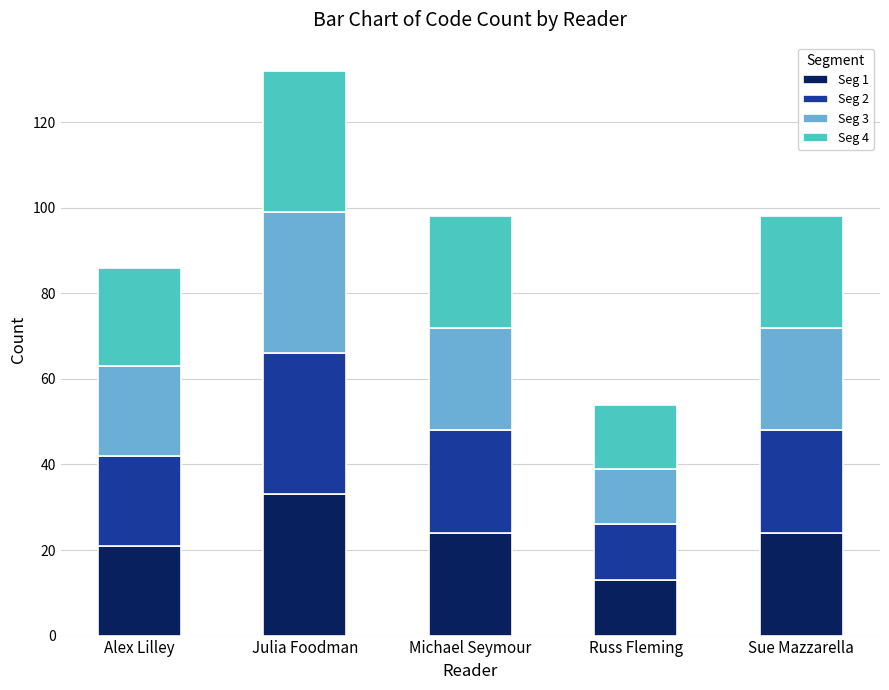

Reading left to right, transcribe the values for Seg 1.

21	33	24	13	24